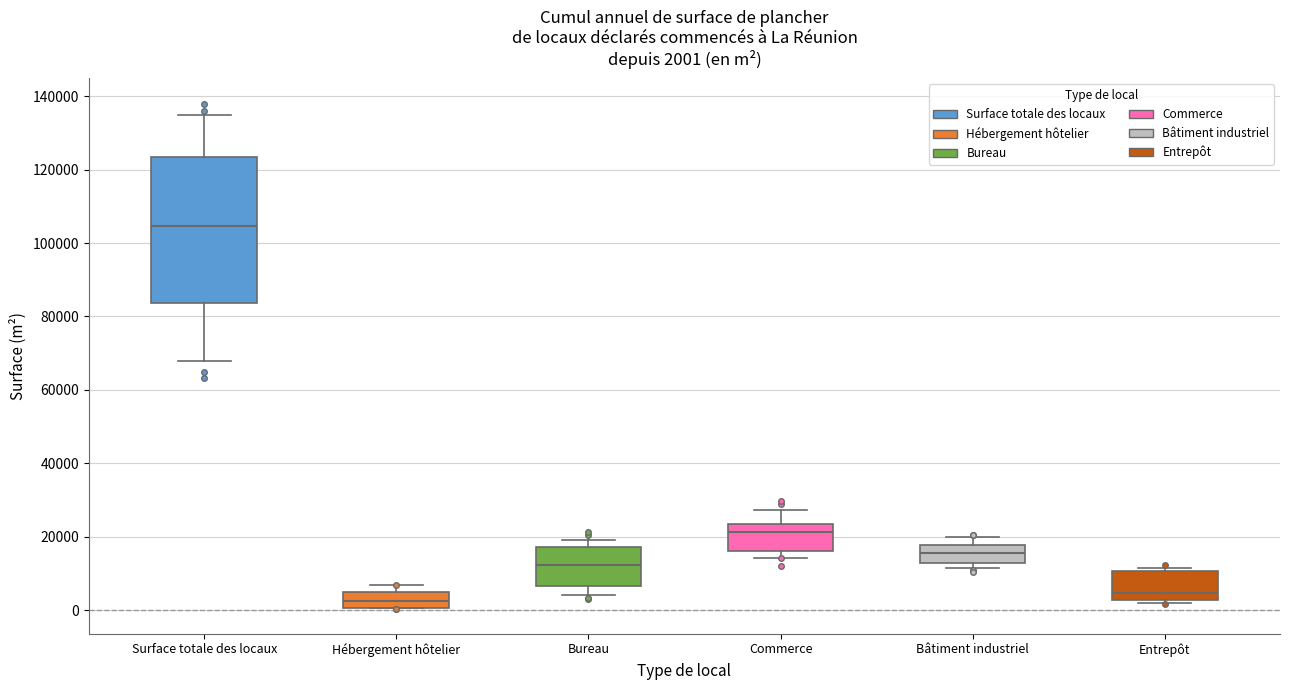

Which box is the tallest, from its lower edge to its upper edge?

Surface totale des locaux